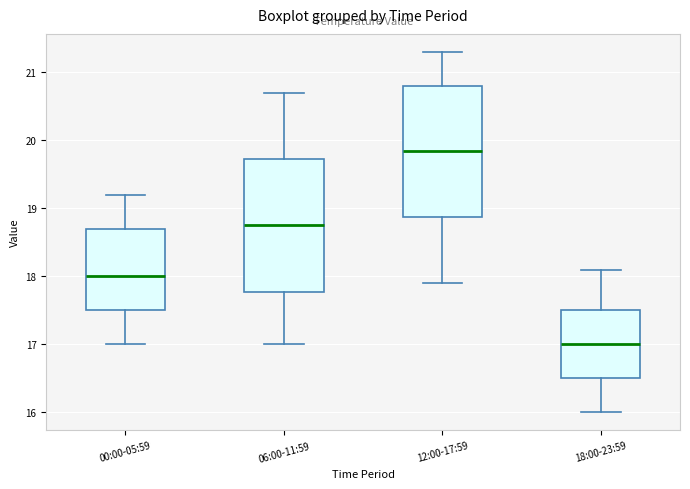

Where does the upper whisker of the box for 12:00-17:59 end on the y-axis? The values are not printed on the chart, so give them approximately, as read against the axis.

21.3